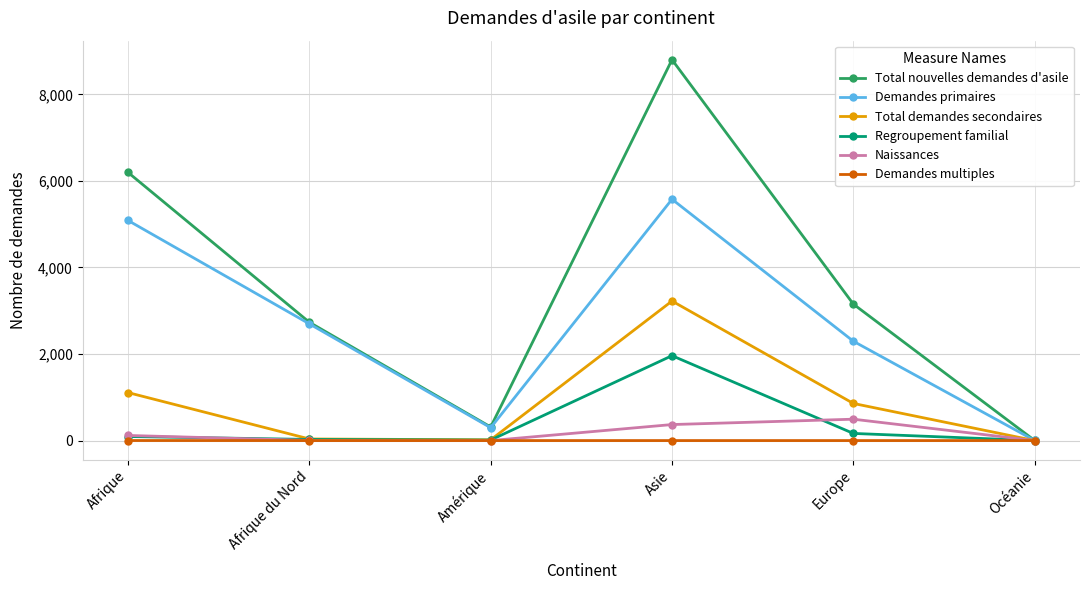

Which series has the largest range (max minus min)?

Total nouvelles demandes d'asile